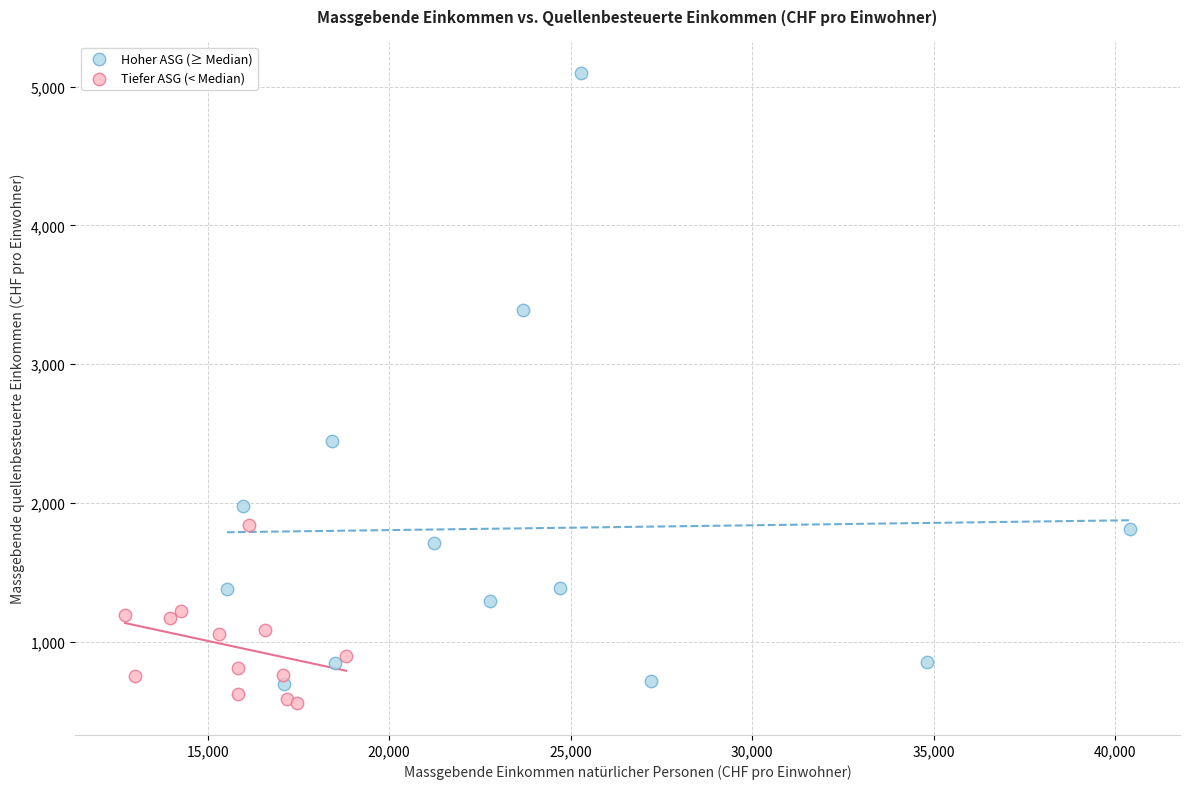

Which series contains the highest Y value?

Hoher ASG (≥ Median)